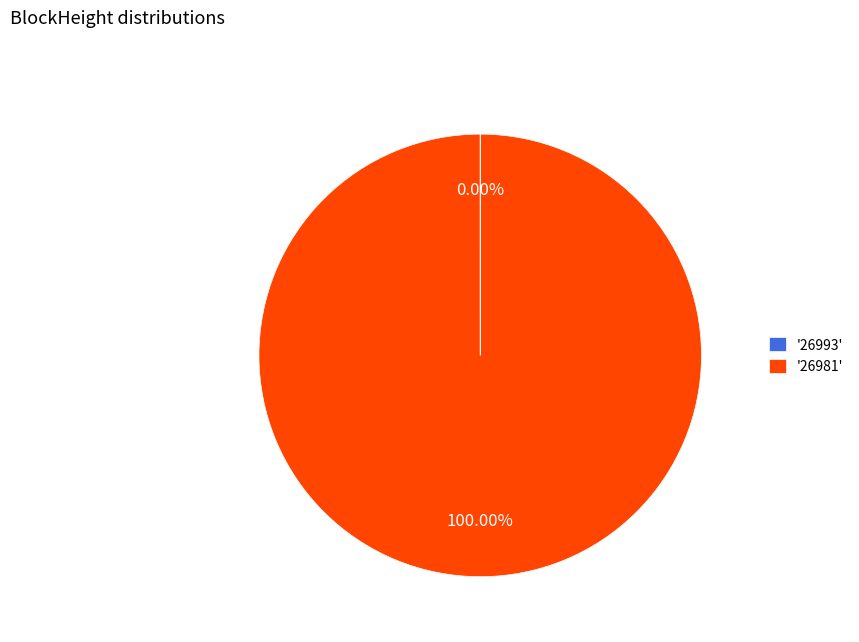

To the nearest percent, what is the difference between the largest and smallest slice percentages?

100%